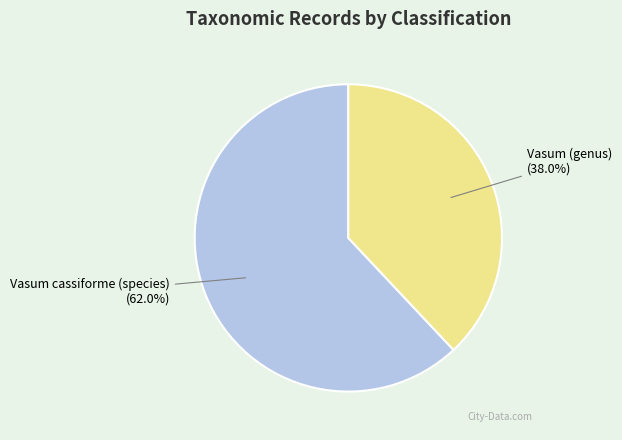

Is Vasum (genus) the majority of the pie?

No